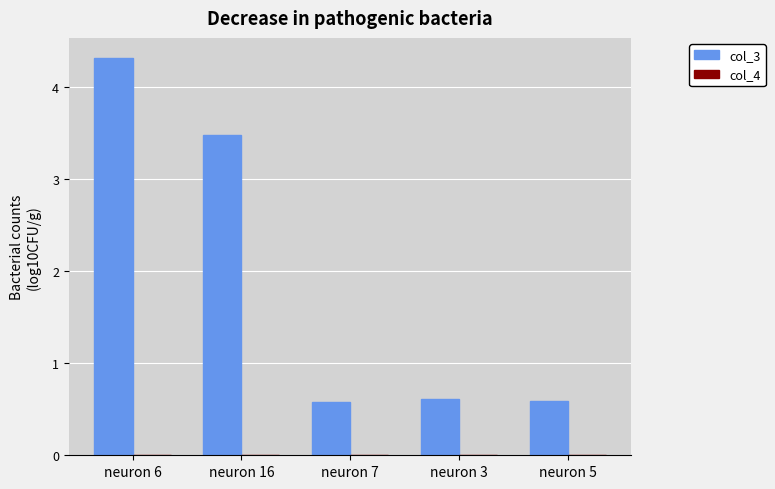

Count the col_3 values in the range 0 to 3.

3